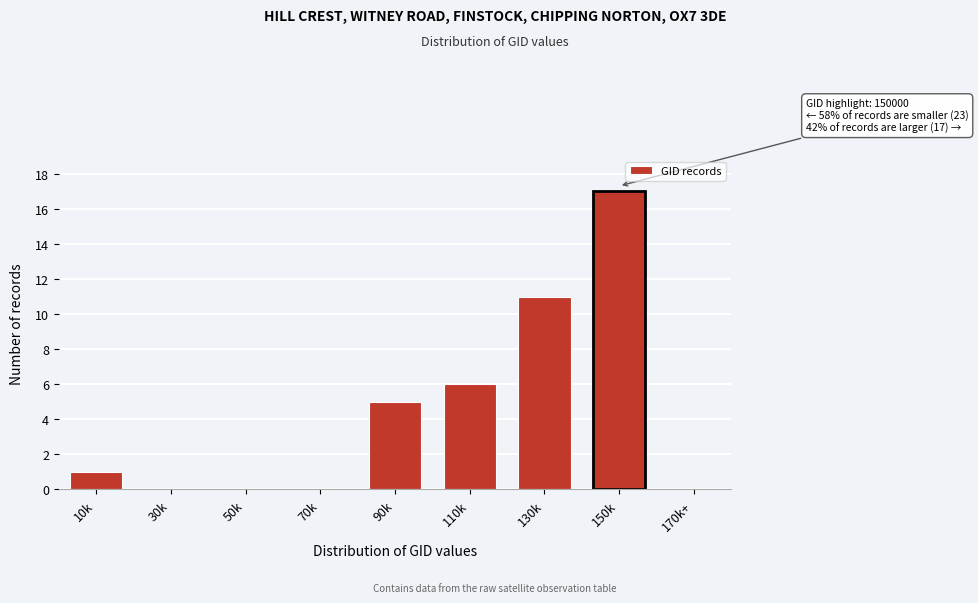

Reading left to right, extract all data points from this chart.

10k=1	30k=0	50k=0	70k=0	90k=5	110k=6	130k=11	150k=17	170k+=0